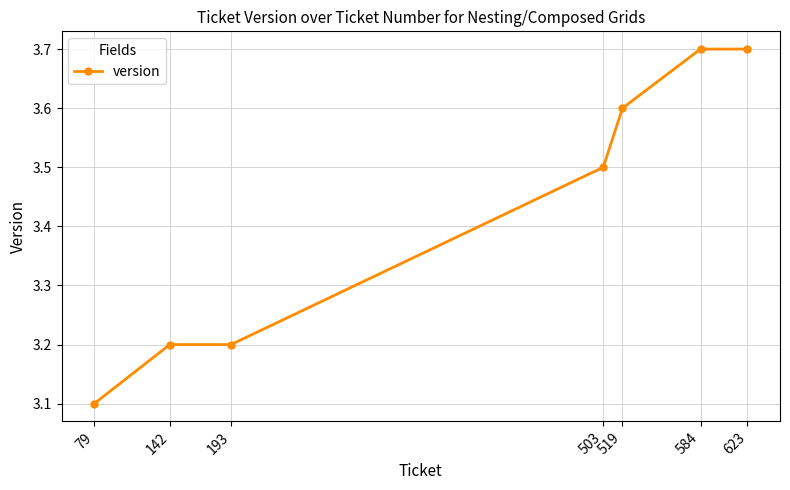

What is the ratio of the value at 79 to the value at 503?

0.9